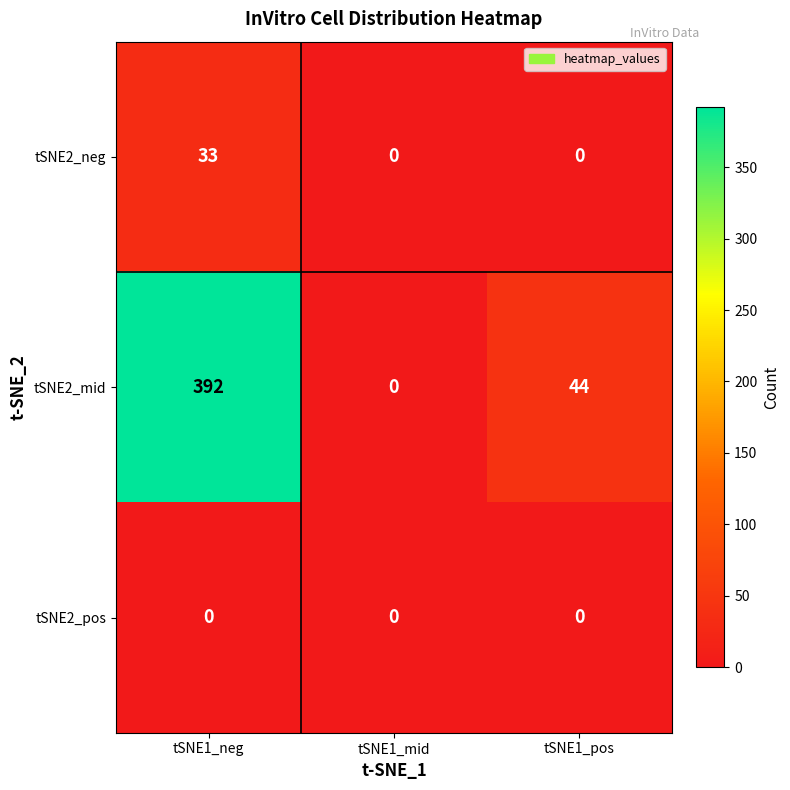

How many data points in tSNE2_neg are above 0?

1